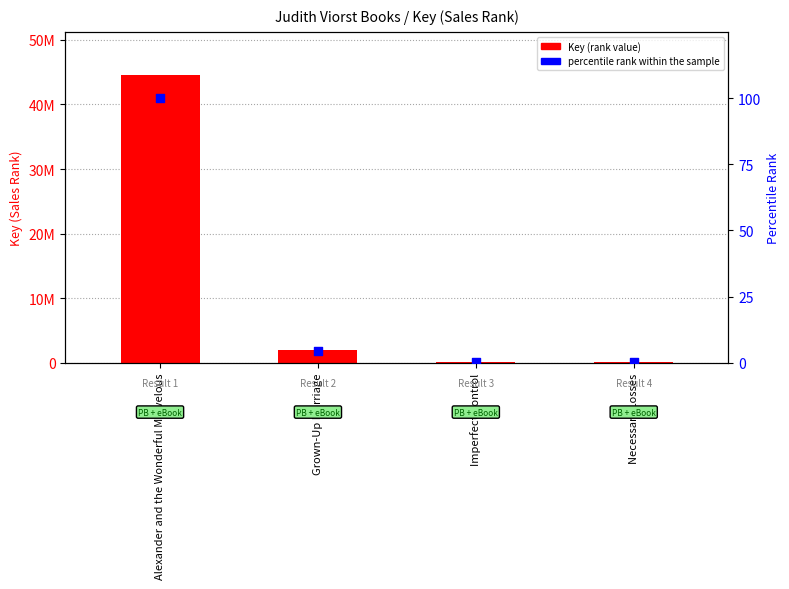

Which series has the largest total across all categories?

Key (rank value)